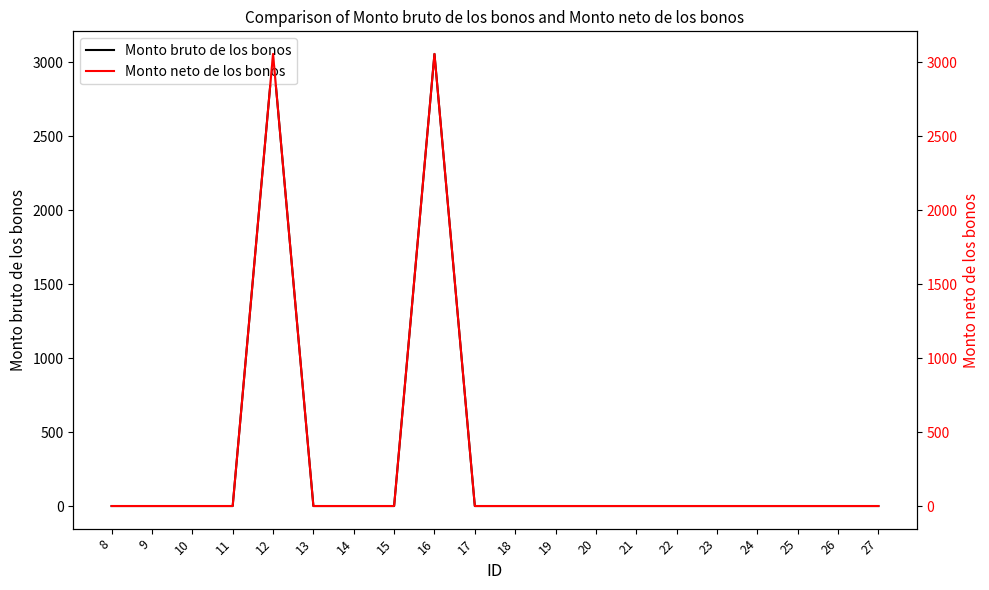

Does the chart have visible grid lines?

No